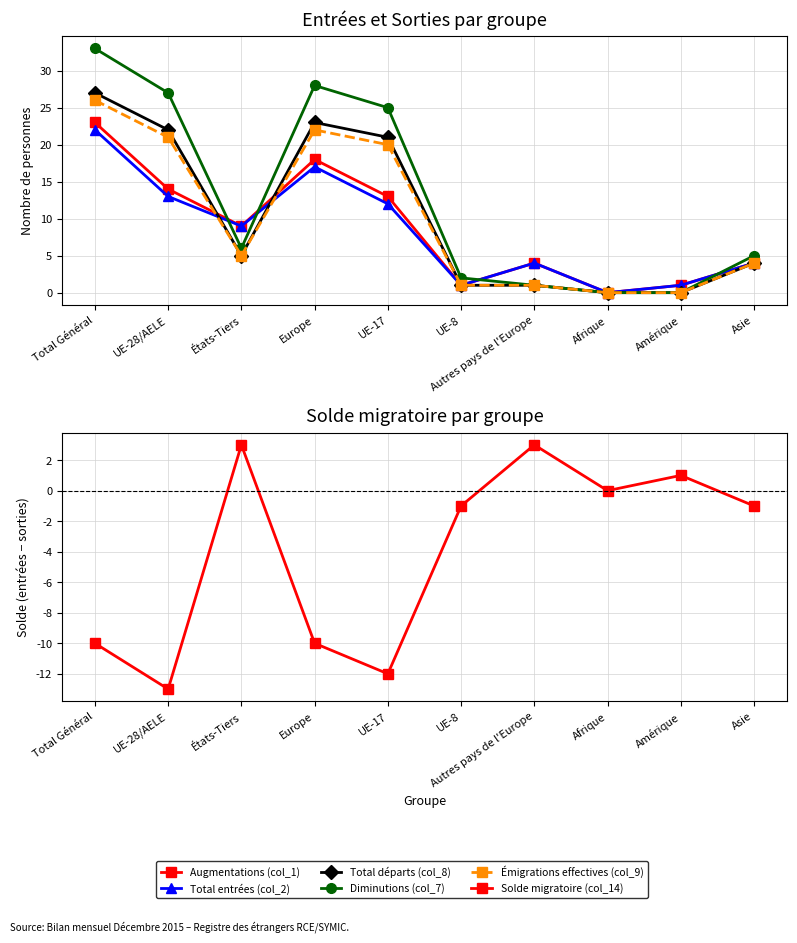

What is the value of the Émigrations effectives (col_9) point at the 3rd from the left?

5